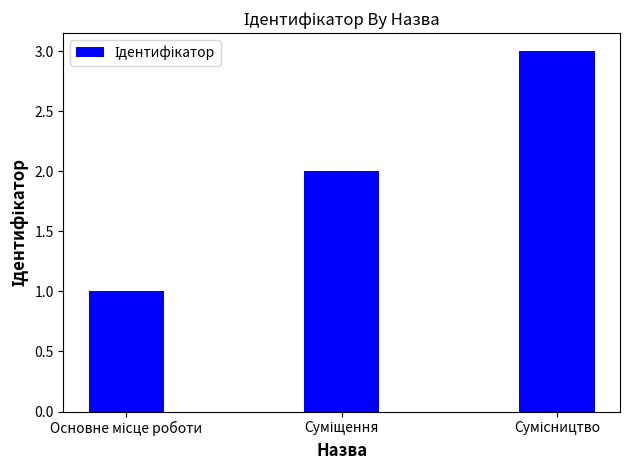

What is the greatest value displayed?

3